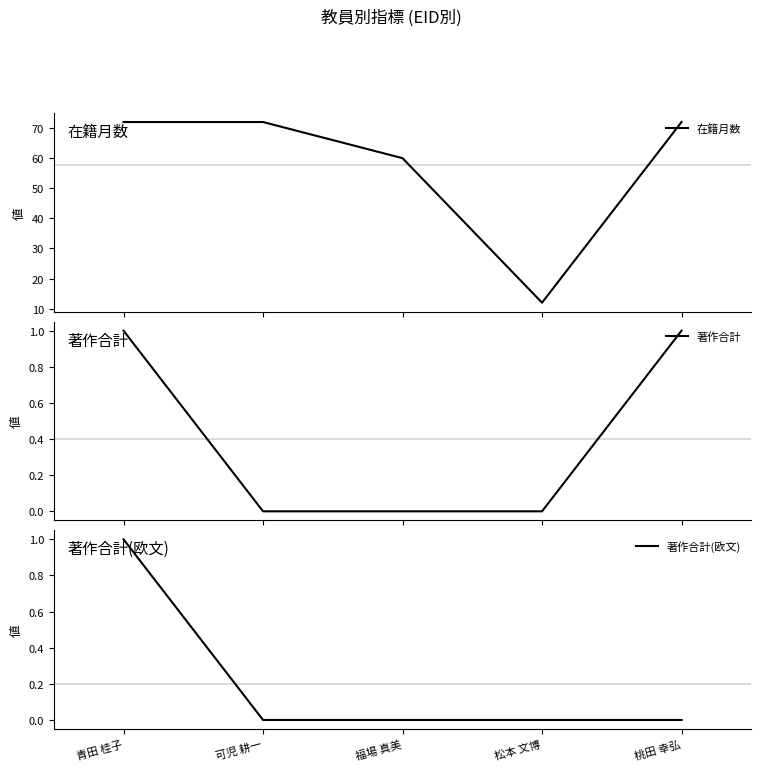

The 著作合計 series shows 0 at 松本 文博. True or false?

True